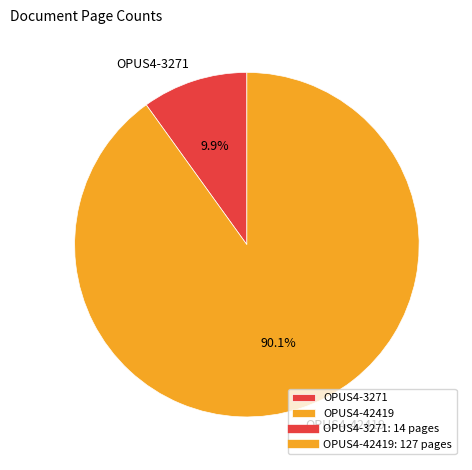

Between OPUS4-42419 and OPUS4-3271, which is larger?

OPUS4-42419